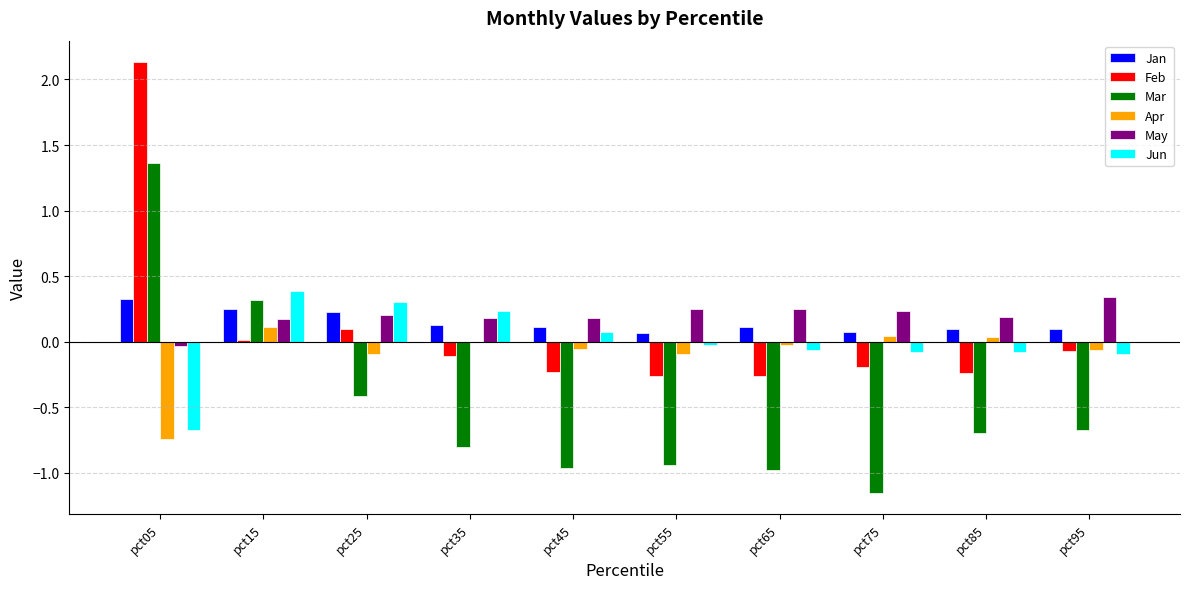

What are all the series names shown in the legend?

Jan, Feb, Mar, Apr, May, Jun